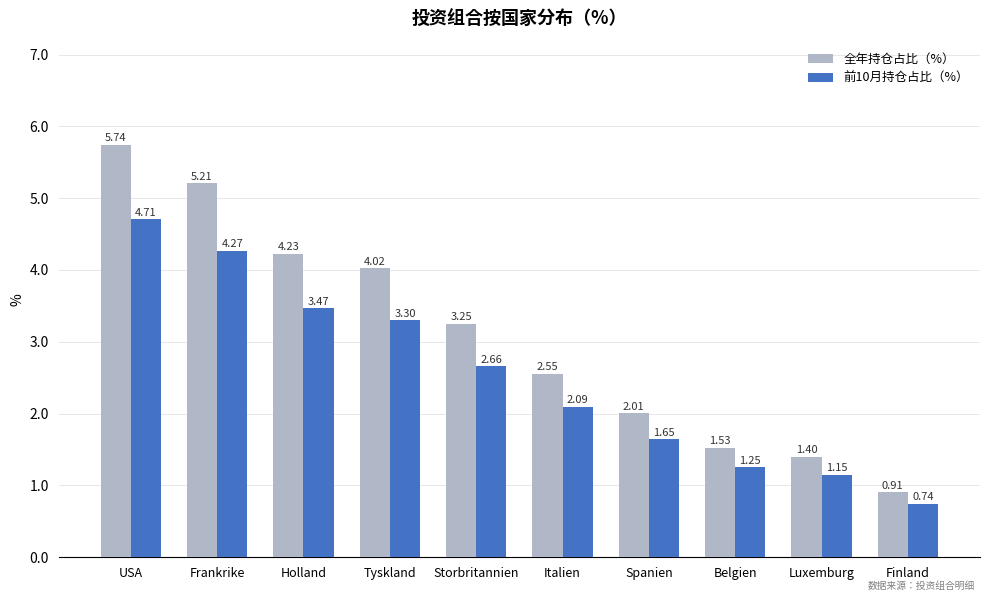

Where does the 全年持仓占比（%） series first go above 3?

USA